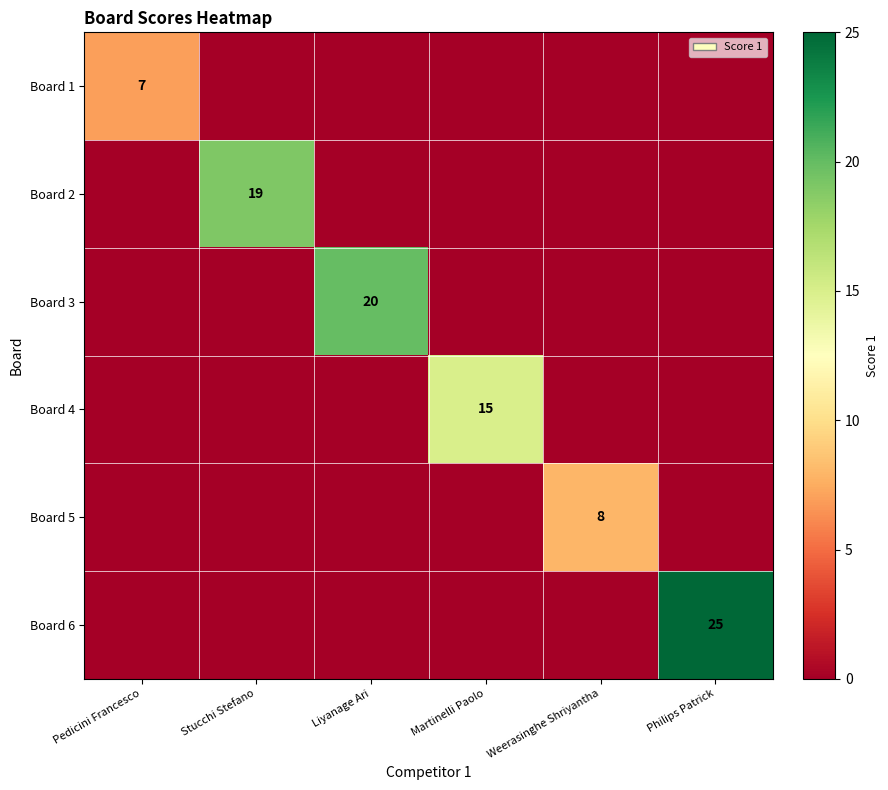

The Board 3 series shows 20 at Liyanage Ari. True or false?

True